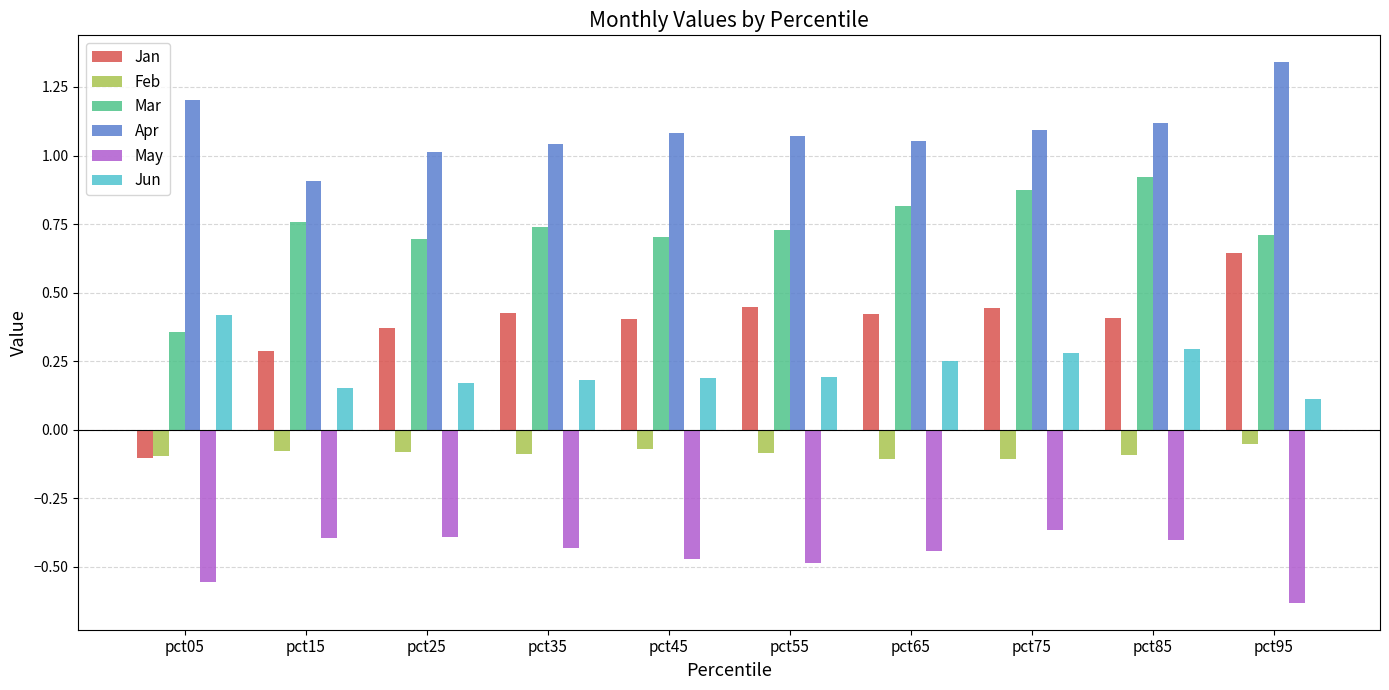

The Jan series shows 0.7 at pct75. True or false?

False